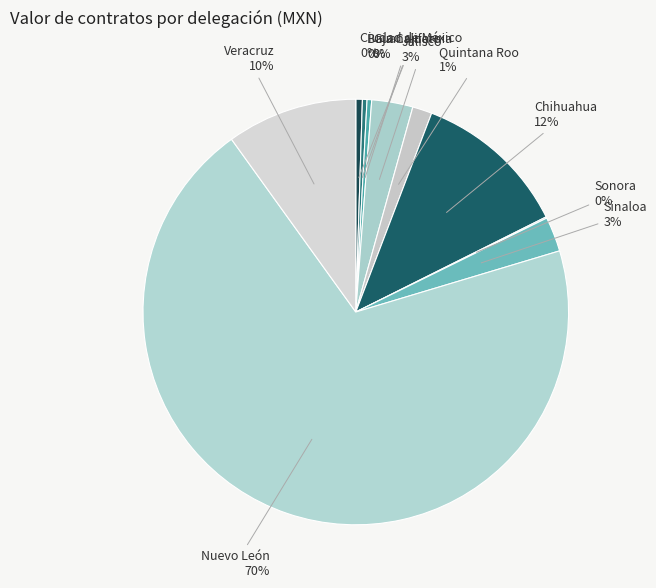

To the nearest percent, what is the combined percentage of Sinaloa and Guanajuato?

3%